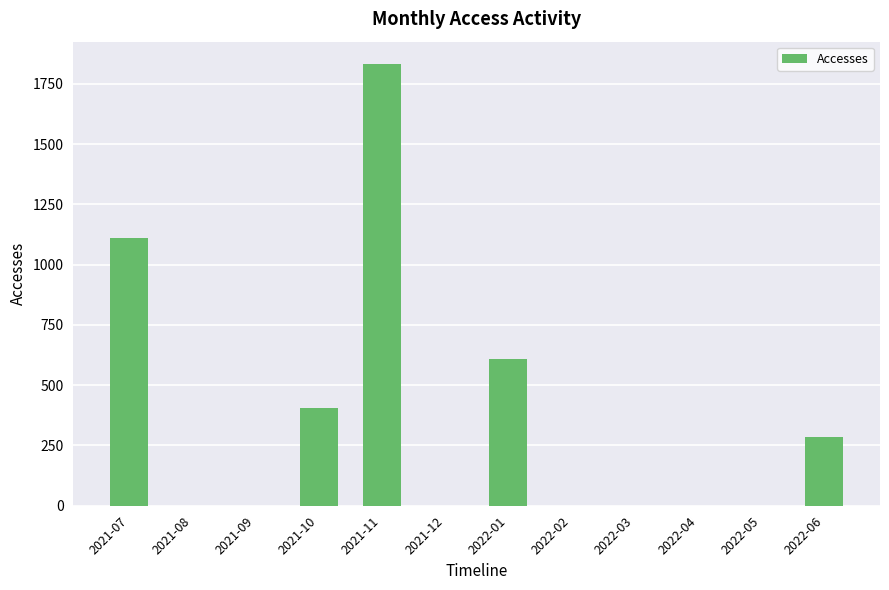

Reading left to right, list all the values displayed in this chart.

1111	0	0	404	1833	0	609	0	0	0	0	285